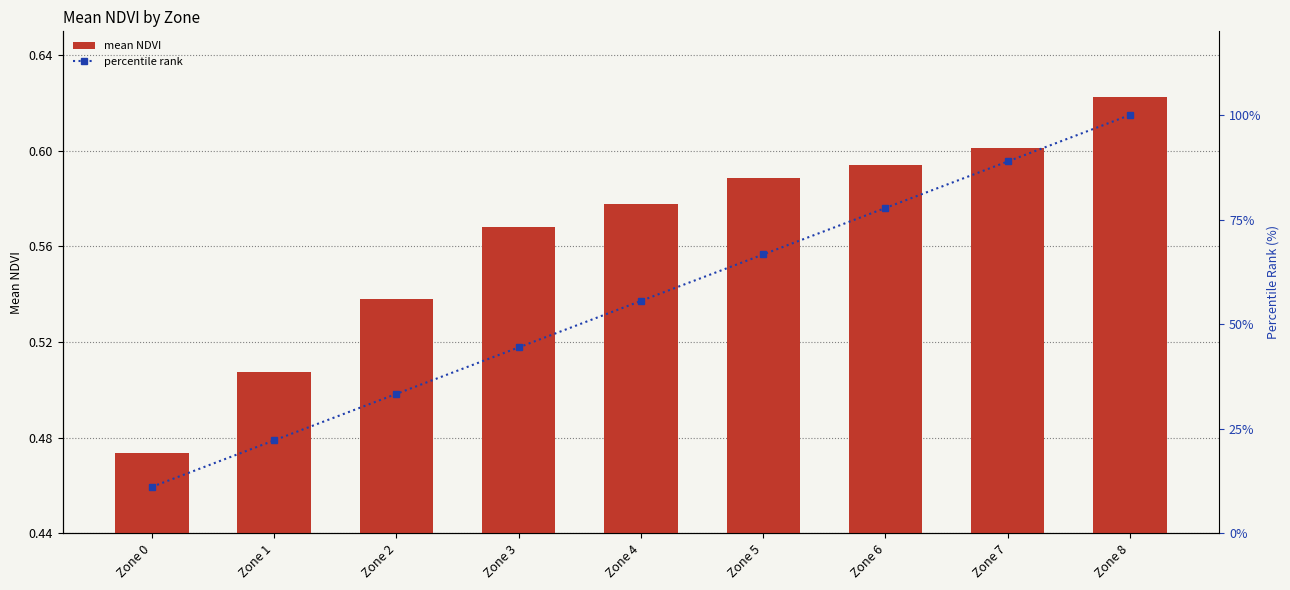

At which category does the chart reach its peak across all series?

Zone 8